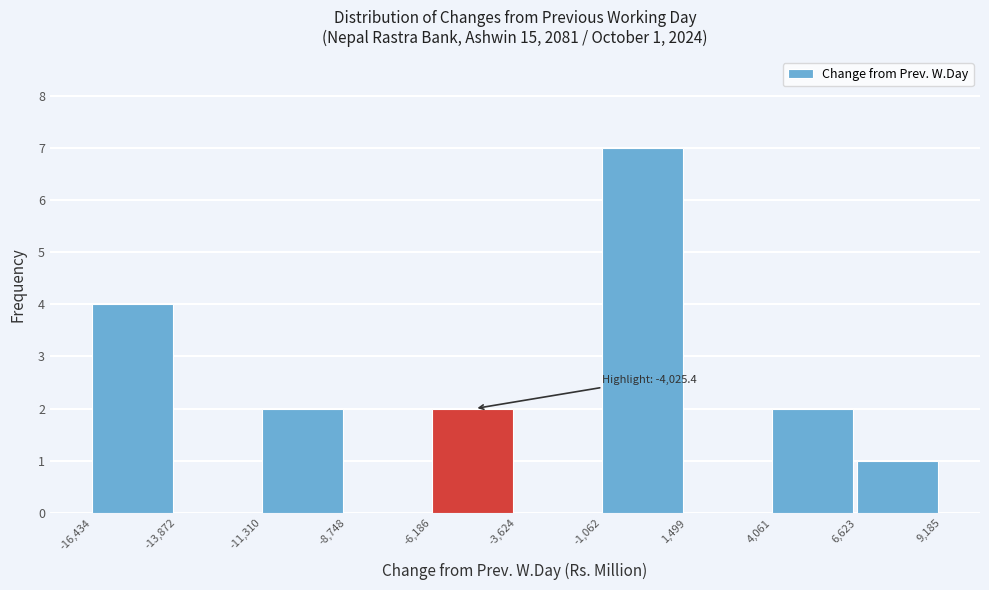

Which range on the x-axis has the tallest bar?

-1,062 to 1,499